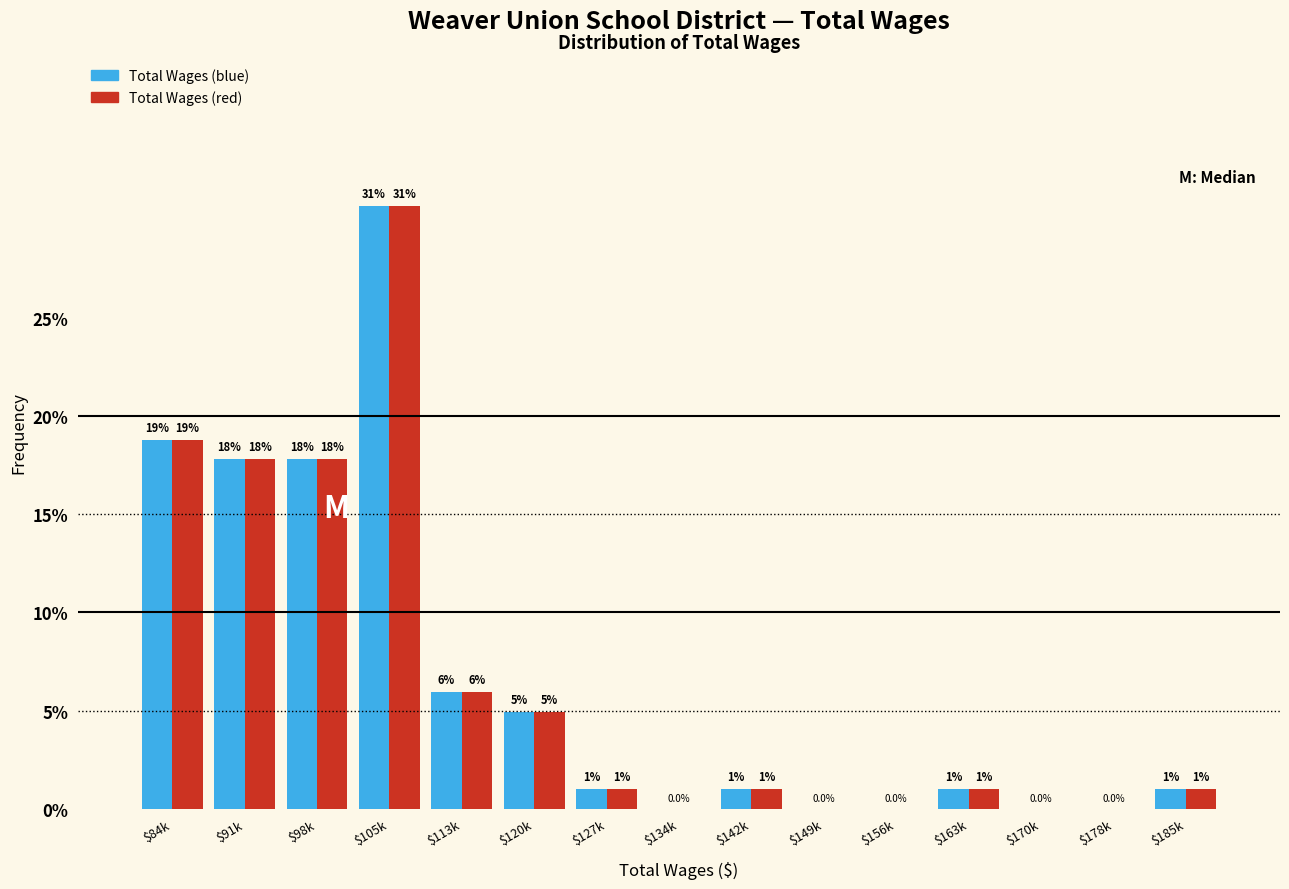

The value of Total Wages (blue) at $105k is 30.7. True or false?

True